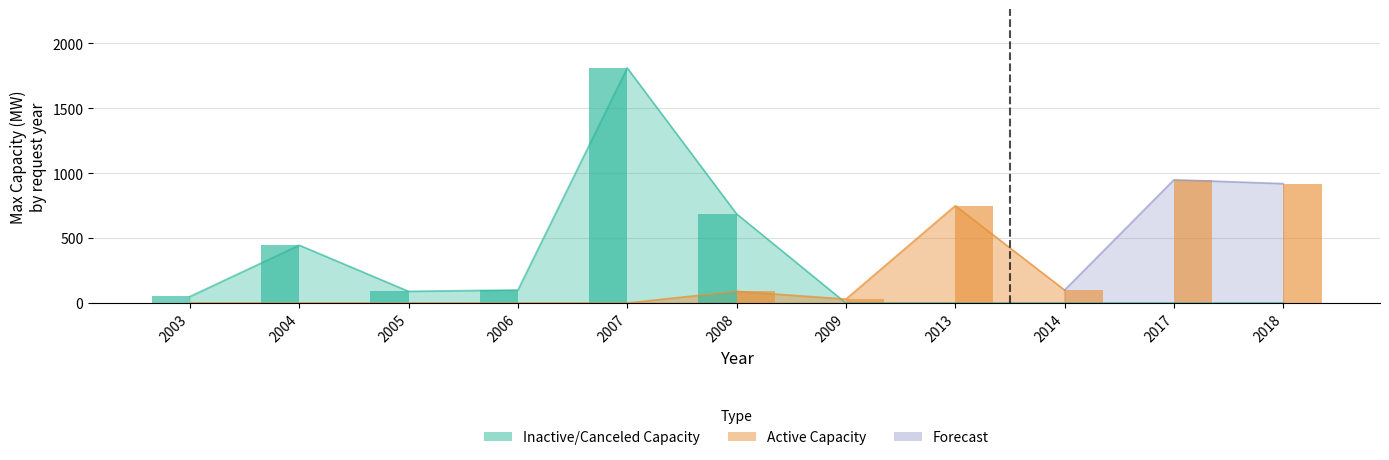

True or false: Inactive/Canceled - Max Capacity has a value of 0.0 at 2014.

True